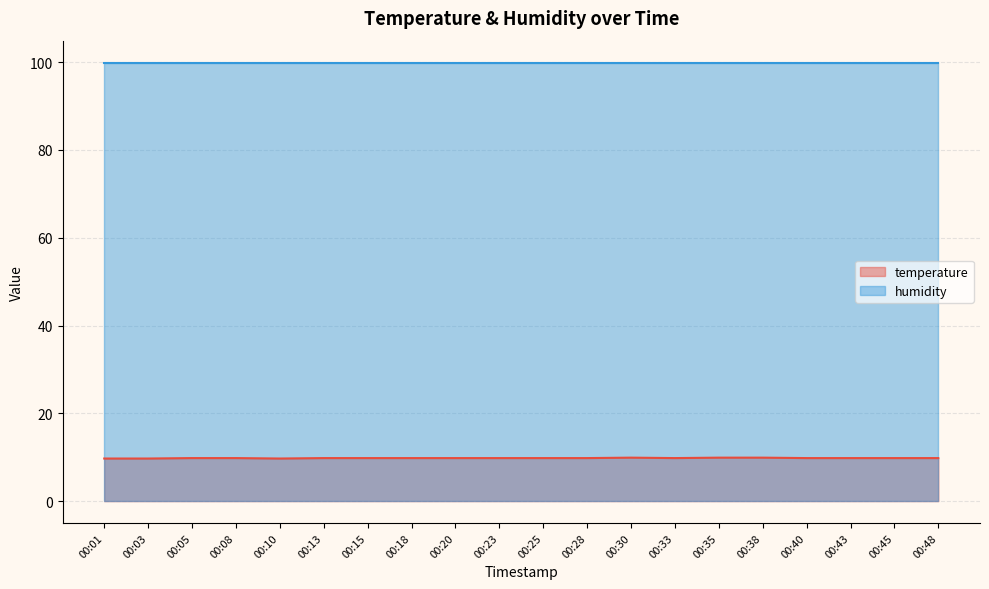

List the labels in order of value, largest first.

00:30, 00:35, 00:38, 00:05, 00:08, 00:13, 00:15, 00:18, 00:20, 00:23, 00:25, 00:28, 00:33, 00:40, 00:43, 00:45, 00:48, 00:01, 00:03, 00:10